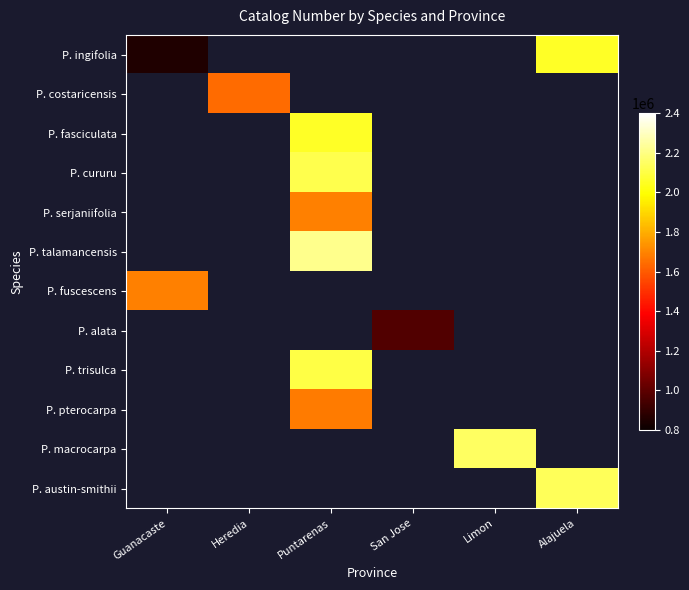

How many positive values does the P. pterocarpa series have?

1